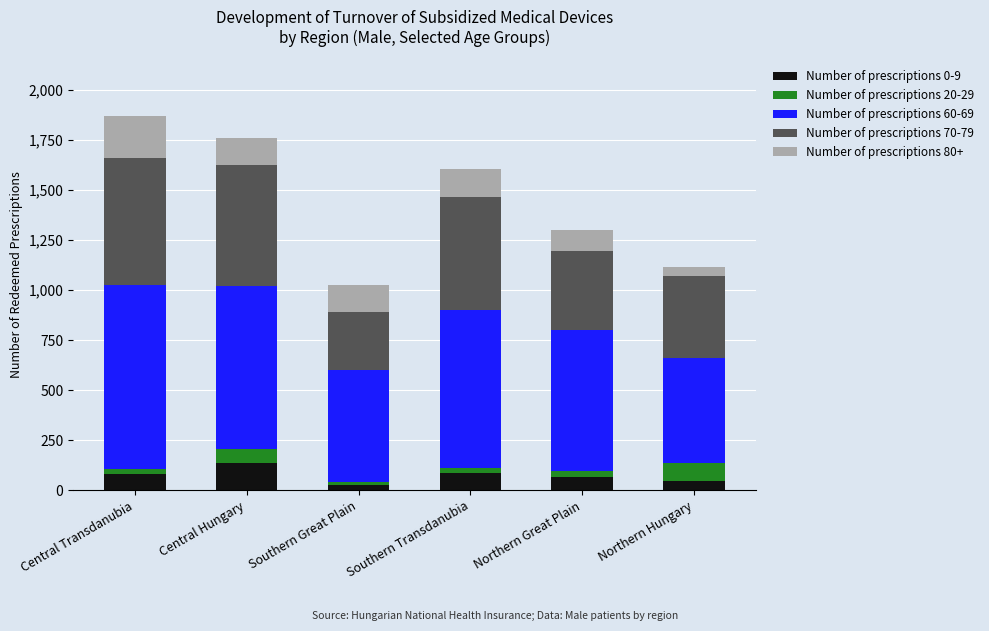

What are all the series names shown in the legend?

Number of prescriptions 0-9, Number of prescriptions 20-29, Number of prescriptions 60-69, Number of prescriptions 70-79, Number of prescriptions 80+